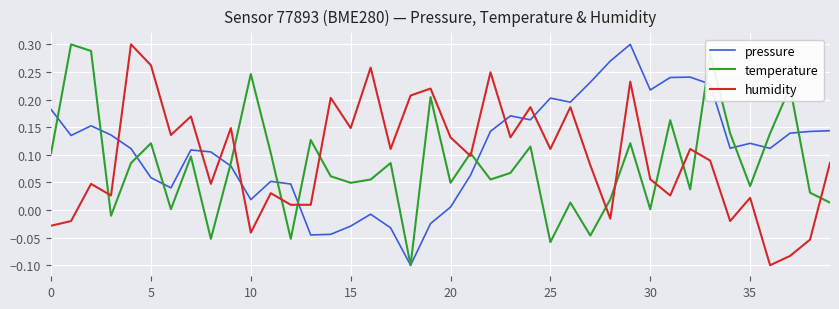

After their last crossing, which series has the higher values: humidity or temperature?

humidity